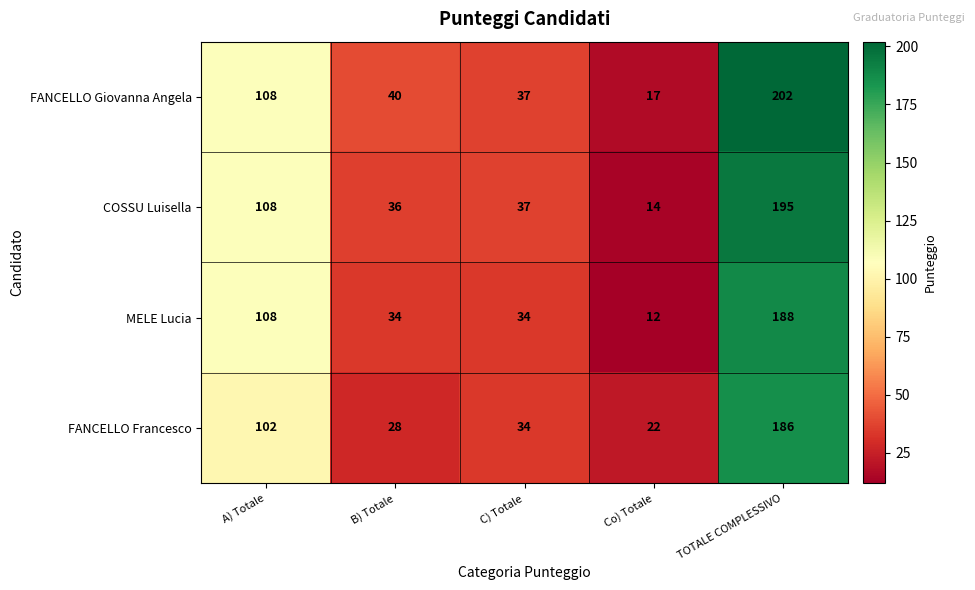

What is the sum of the MELE Lucia values at B) Totale and Co) Totale?

46